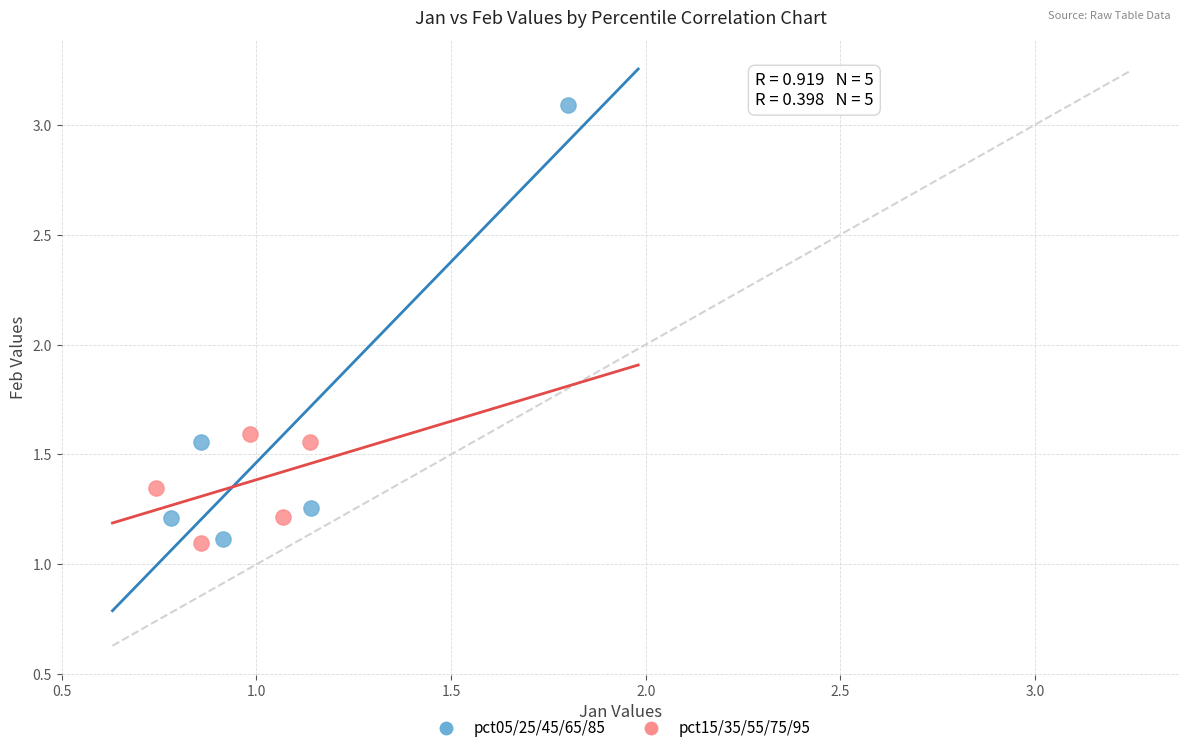

Which series has the widest spread of Y values?

pct05/25/45/65/85